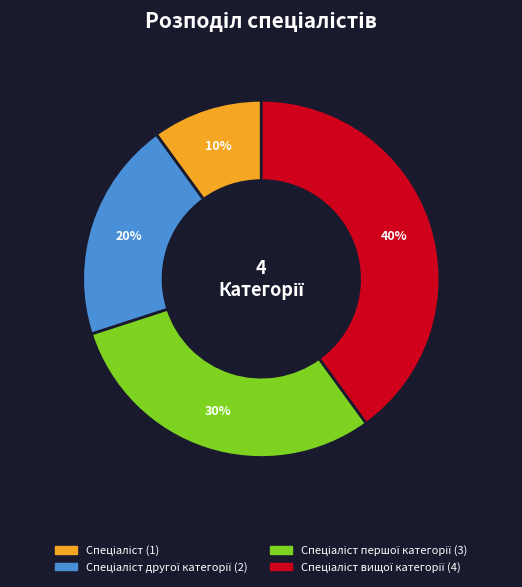

How many slices are in this pie chart?

4